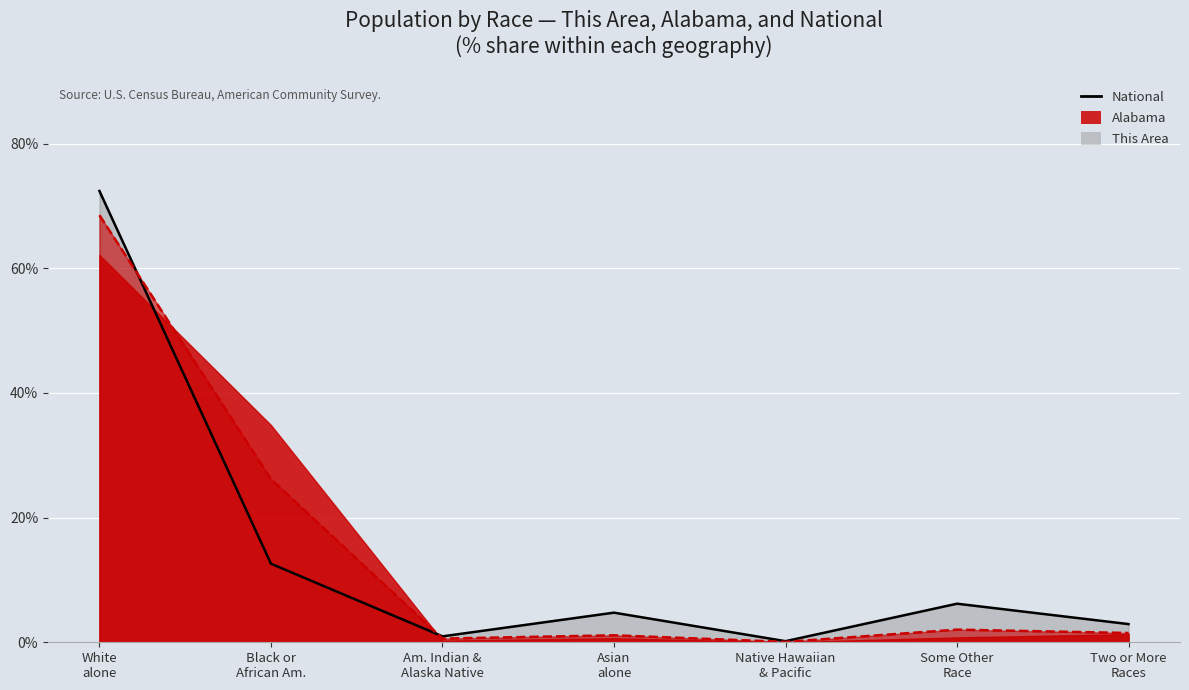

At which label is Alabama (line) closest to 34?

Black or
African Am.